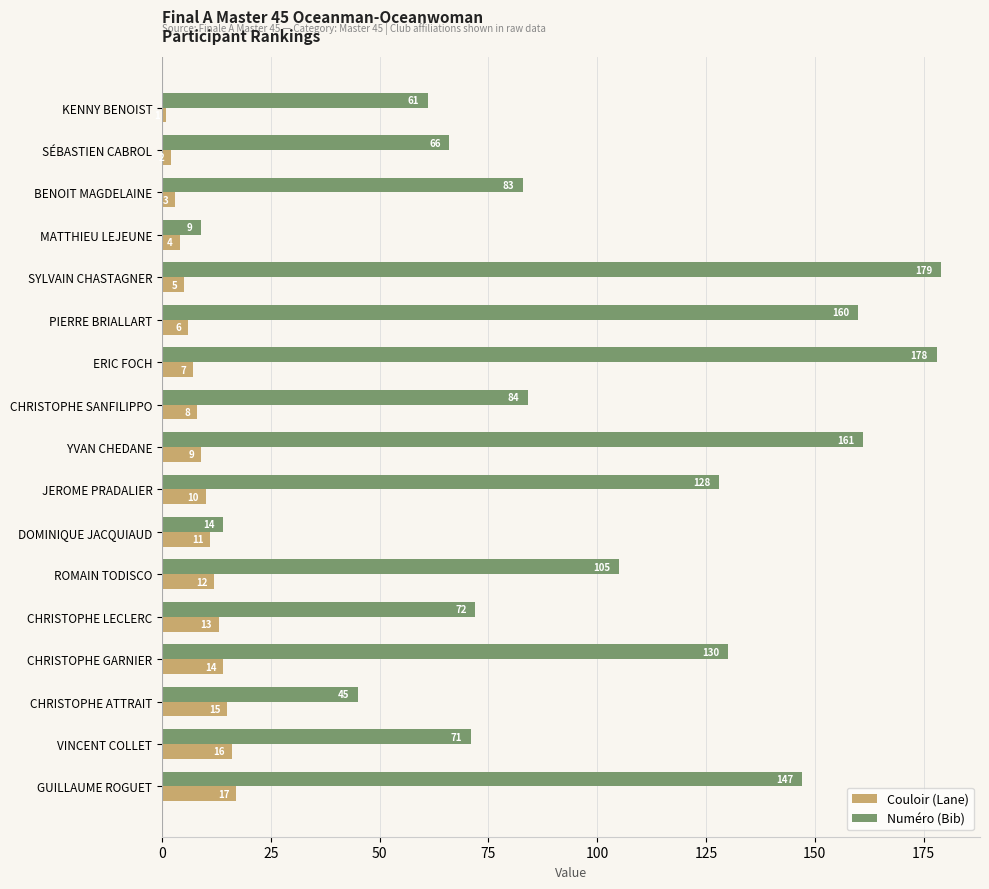

What is the average value of the Numéro (Bib) series?

100